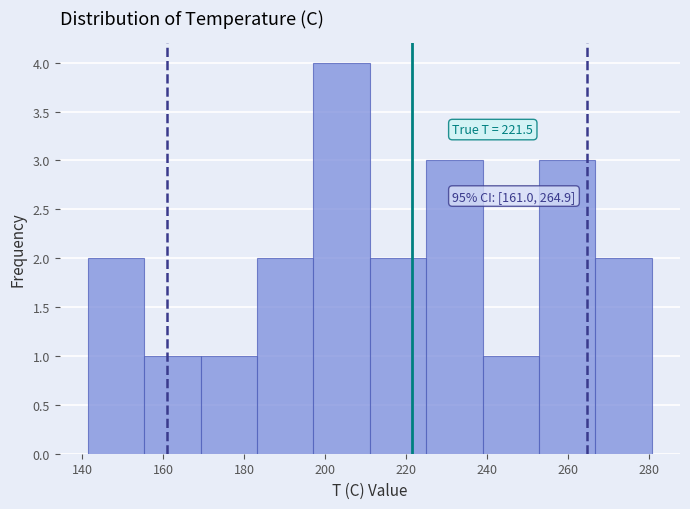

Which range on the x-axis has the tallest bar?

198 to 212